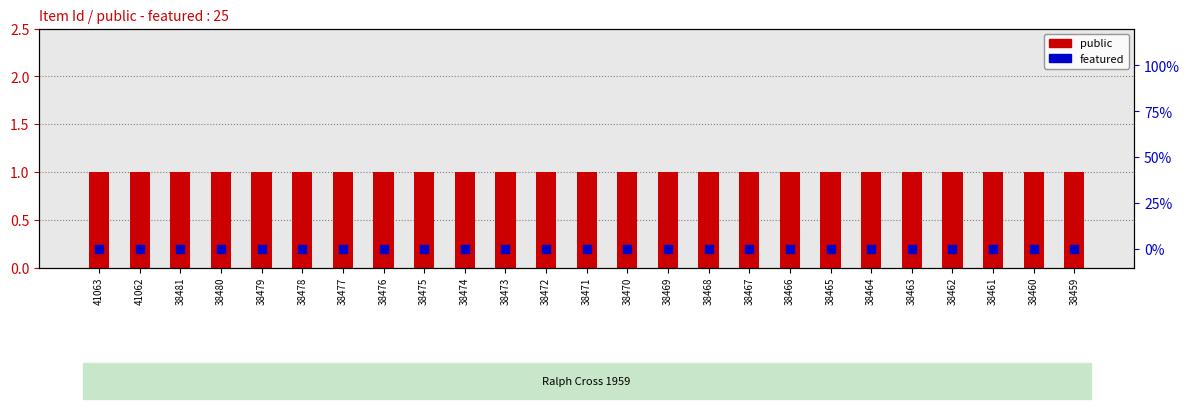

Which series reaches the minimum Y coordinate?

featured